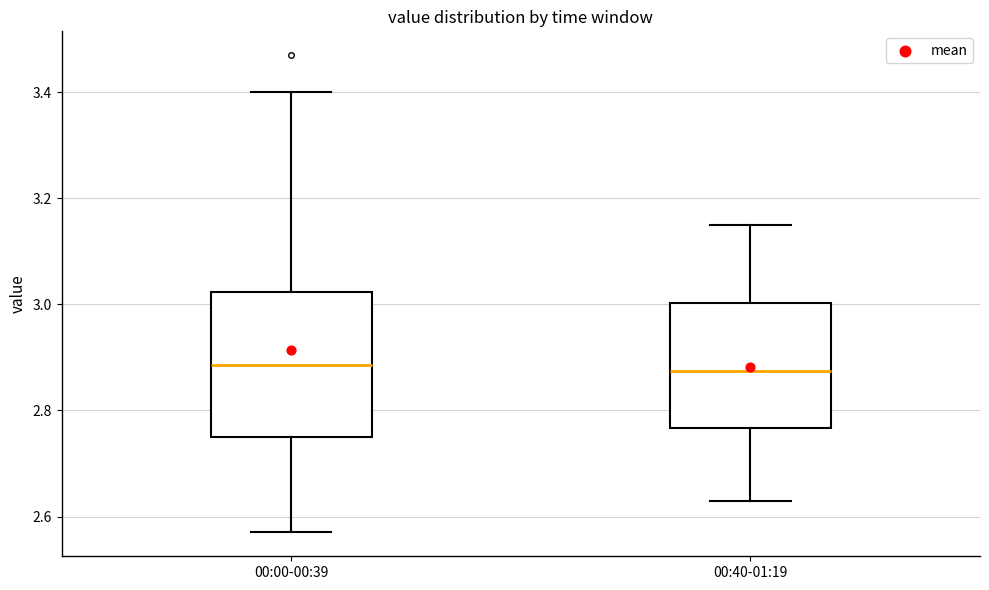

Which box is the tallest, from its lower edge to its upper edge?

00:00-00:39